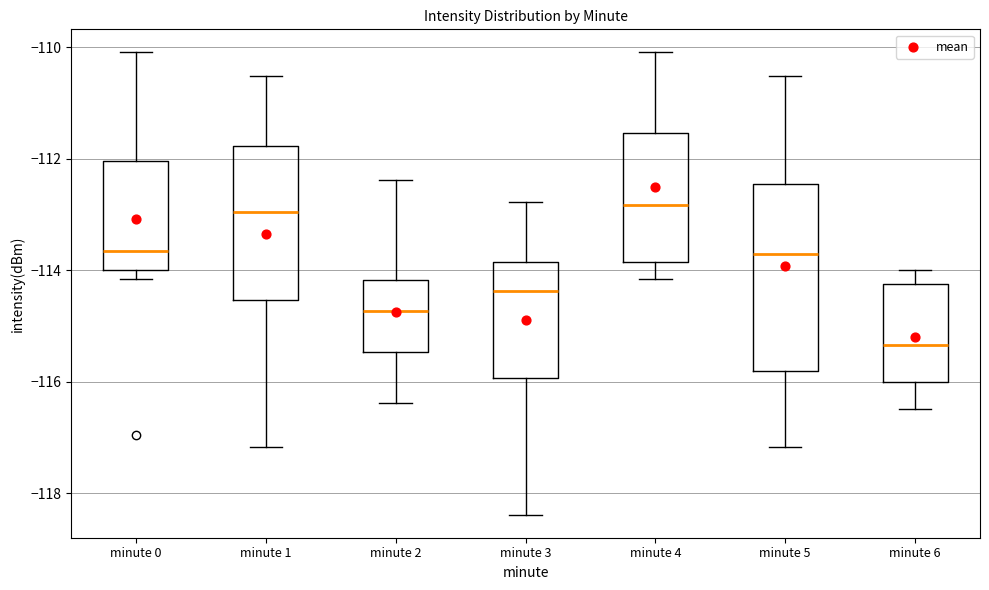

Reading left to right, transcribe this box plot: for each box, give where its median line is, the range the box spans, and where its two whiskers end, as read against the y-axis. The values are not printed on the chart, so give them approximately, as read against the axis.

minute 0: median -113.6, box -114.0 to -112.0, whiskers -114.2 to -110.0
minute 1: median -113.0, box -114.6 to -111.8, whiskers -117.2 to -110.6
minute 2: median -114.8, box -115.4 to -114.2, whiskers -116.4 to -112.4
minute 3: median -114.4, box -116.0 to -113.8, whiskers -118.4 to -112.8
minute 4: median -112.8, box -113.8 to -111.6, whiskers -114.2 to -110.0
minute 5: median -113.8, box -115.8 to -112.4, whiskers -117.2 to -110.6
minute 6: median -115.4, box -116.0 to -114.2, whiskers -116.4 to -114.0